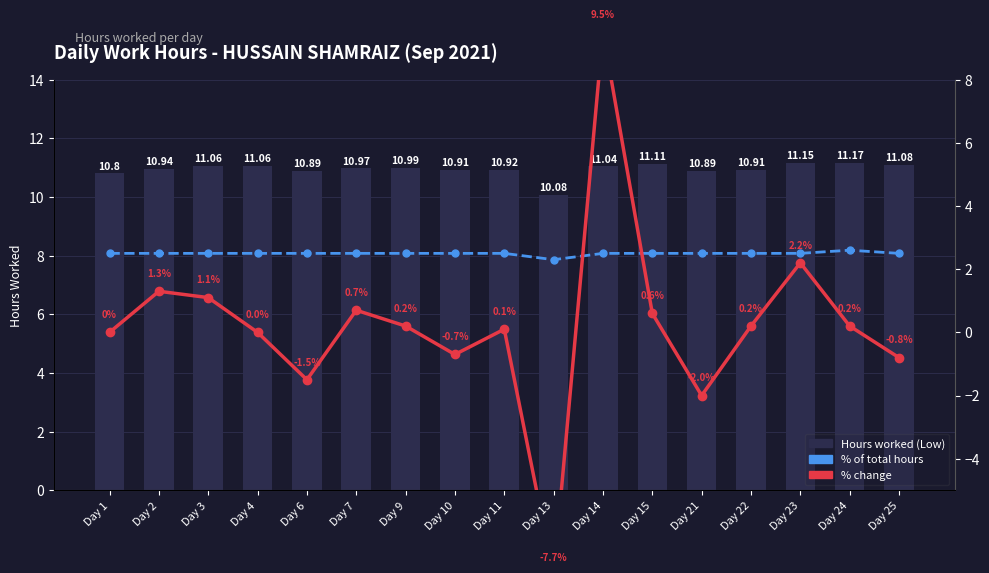

Which has a higher value, Day 24 or Day 9?

Day 24